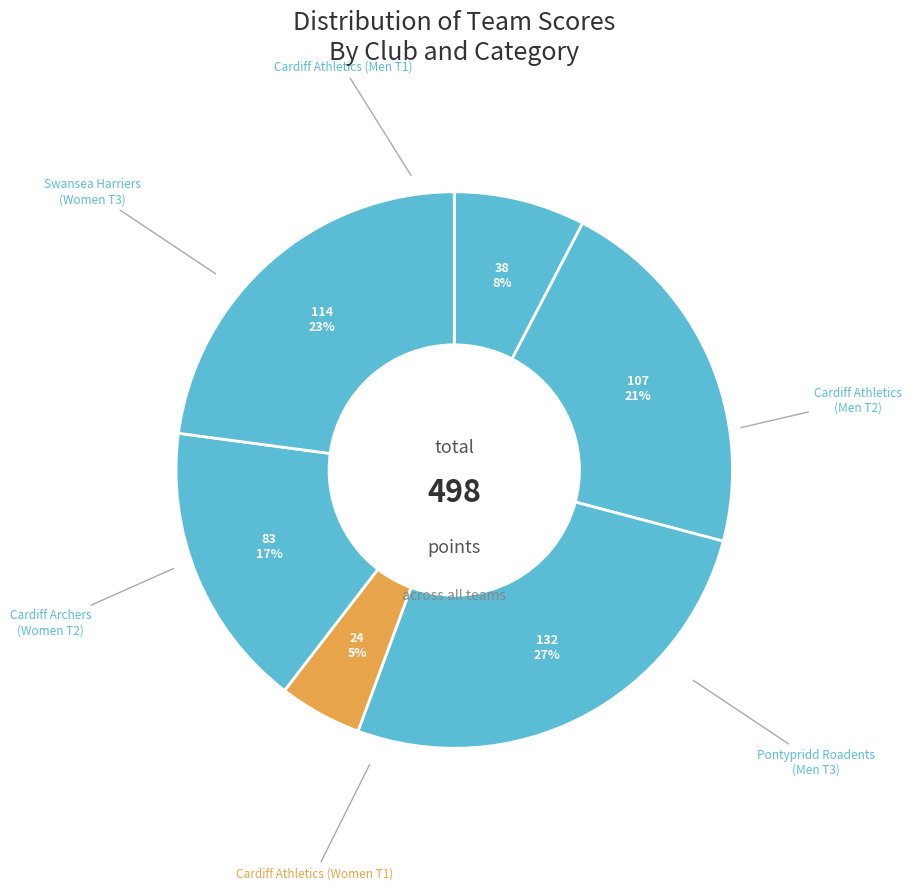

To the nearest percent, what is the difference between the largest and smallest slice percentages?

22%